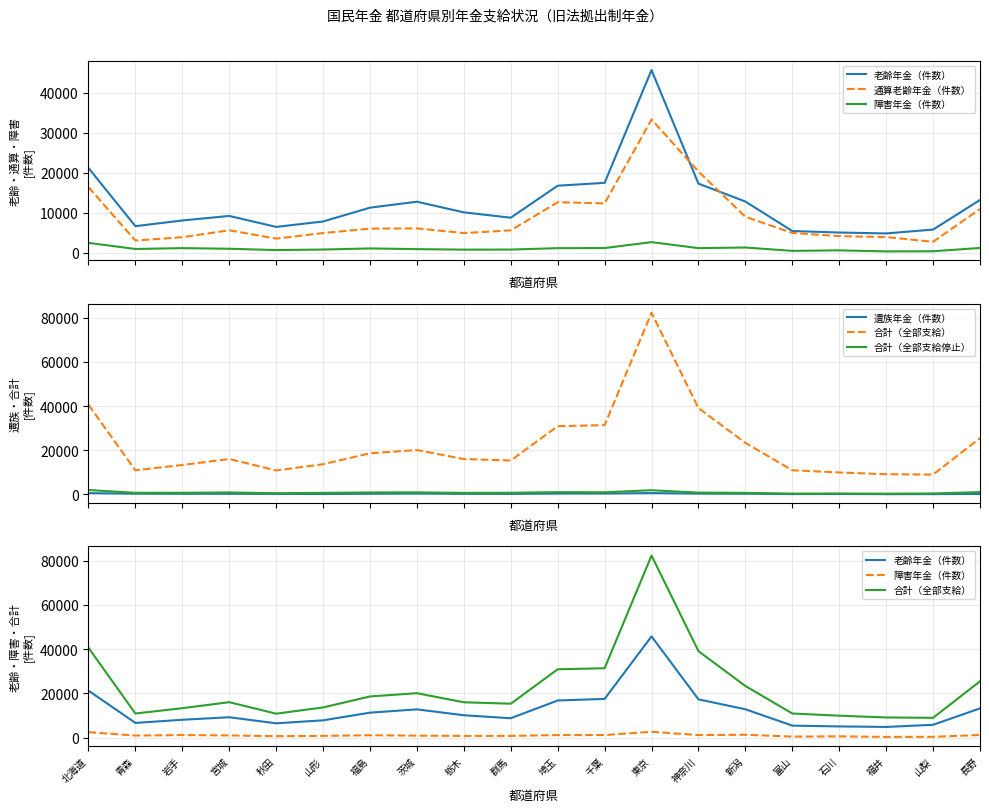

Reading left to right, extract all data points from this chart.

老齢年金（件数）: 21219	6638	8057	9196	6451	7809	11267	12760	10094	8753	16766	17486	45732	17281	12800	5414	5043	4814	5785	13192
通算老齢年金（件数）: 16406	3040	3864	5601	3523	4910	6020	6076	4905	5593	12633	12337	33349	20331	8975	4938	4148	3908	2725	10921
障害年金（件数）: 2447	921	1135	973	647	780	1057	882	757	774	1128	1155	2635	1135	1291	447	575	314	346	1183
遺族年金（件数）: 525	284	231	238	184	129	248	340	208	190	345	365	542	317	251	93	132	64	81	153
合計（全部支給）: 40597	10883	13287	16008	10805	13628	18592	20058	15964	15310	30872	31343	82258	39064	23317	10892	9898	9100	8937	25449
合計（全部支給停止）: 1945	673	682	835	483	657	822	874	635	694	976	910	1842	773	648	317	363	278	379	982